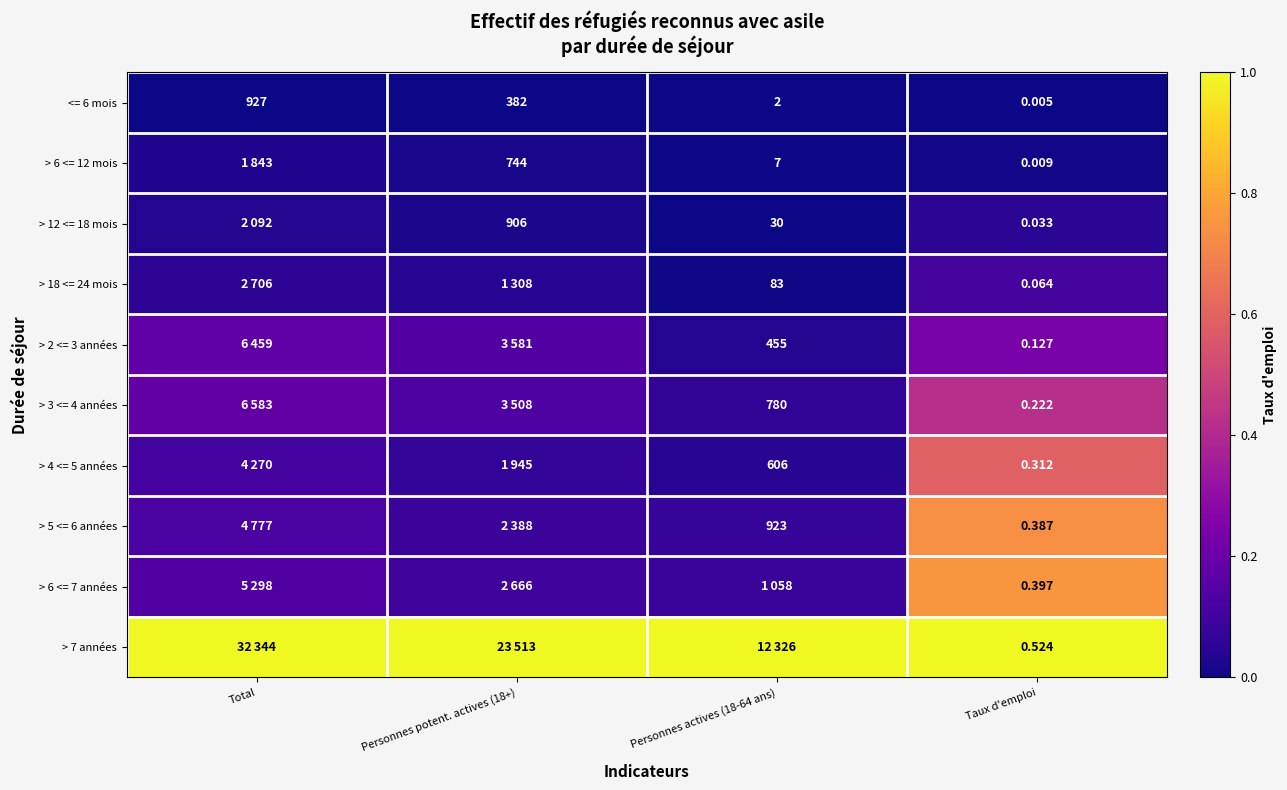

At which label does <= 6 mois first exceed 382?

Total